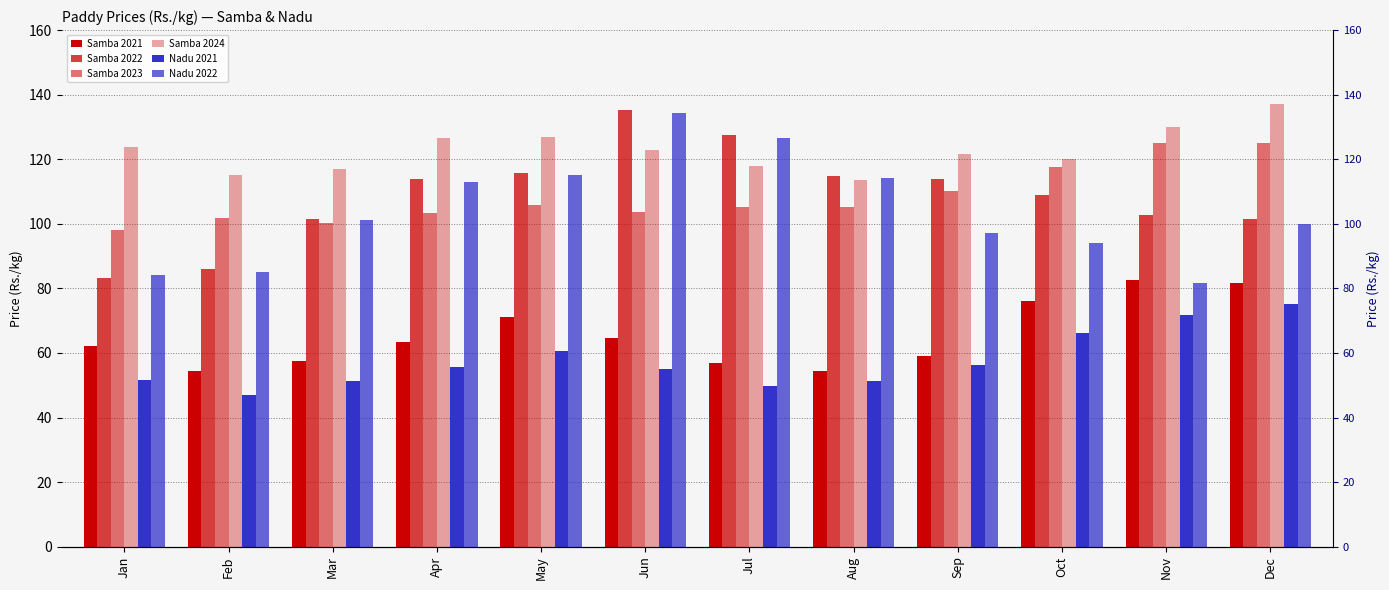

At which label is Nadu 2022 closest to 108?

Apr